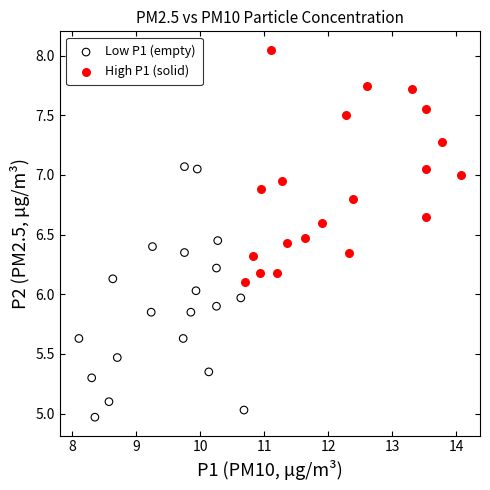

What are all the series names shown in the legend?

Low P1 (empty), High P1 (solid)